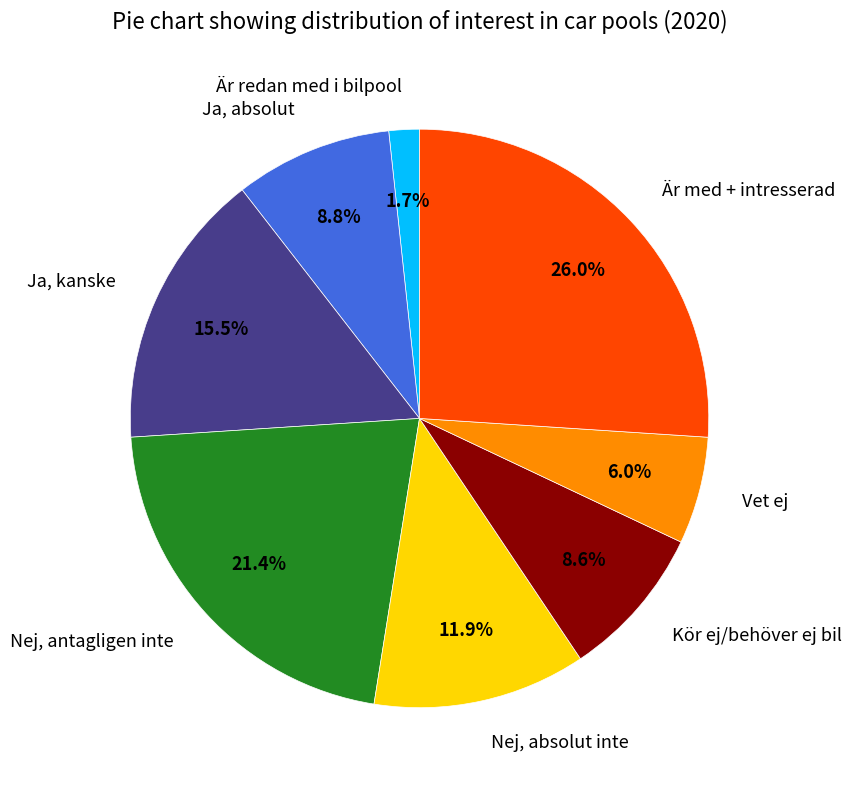

What percentage is NOT represented by Är redan med i bilpool?

98.3%